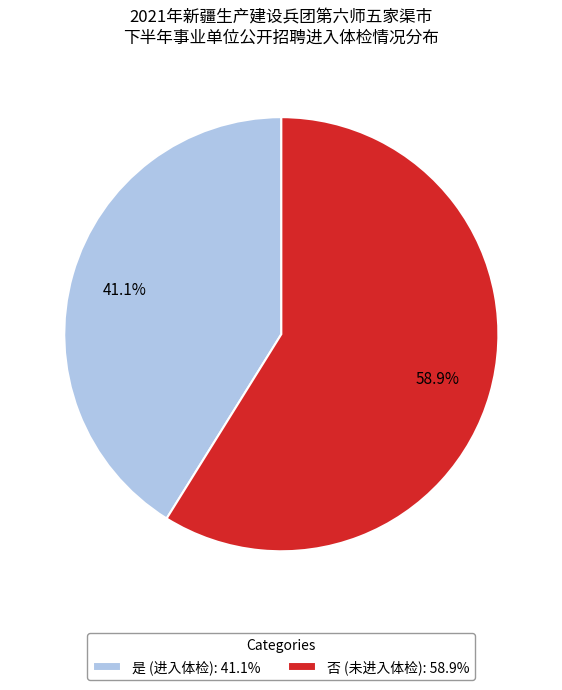

Is 否 the majority of the pie?

Yes